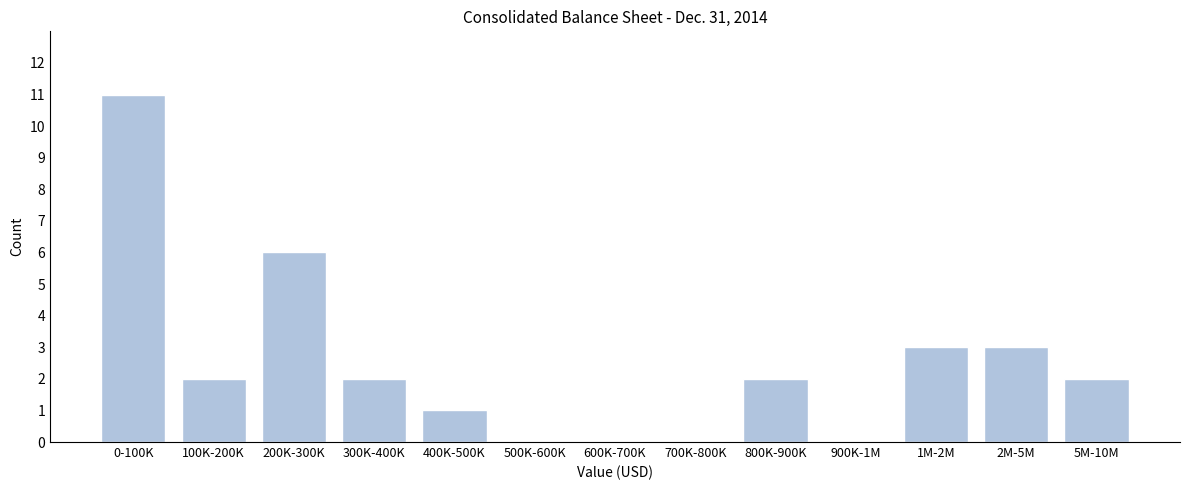

Reading right to left, what are all the values shown in this chart?

5M-10M=2	2M-5M=3	1M-2M=3	900K-1M=0	800K-900K=2	700K-800K=0	600K-700K=0	500K-600K=0	400K-500K=1	300K-400K=2	200K-300K=6	100K-200K=2	0-100K=11